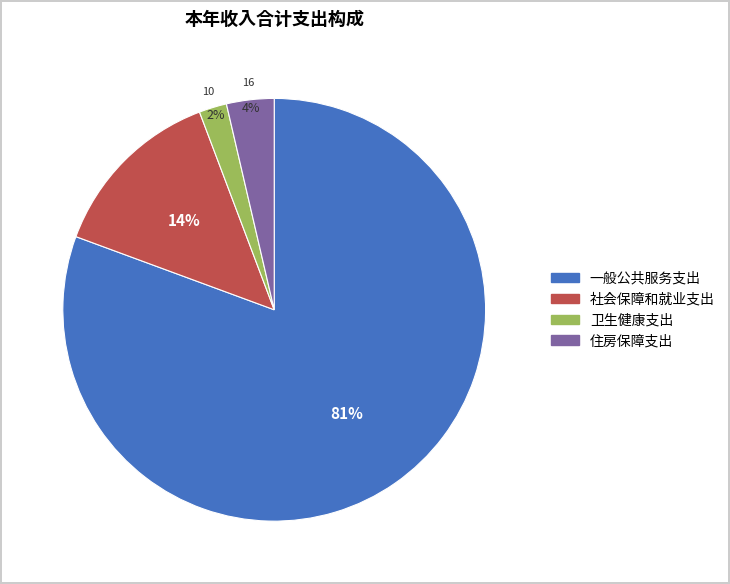

Which has a higher value, 社会保障和就业支出 or 卫生健康支出?

社会保障和就业支出